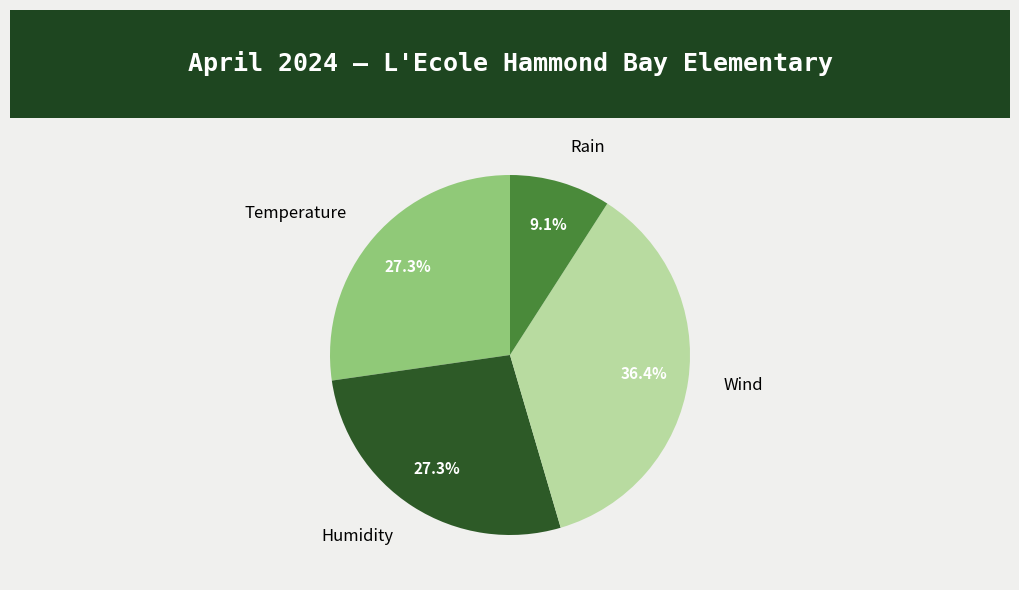

What percentage do Wind and Temperature together represent?

63.6%